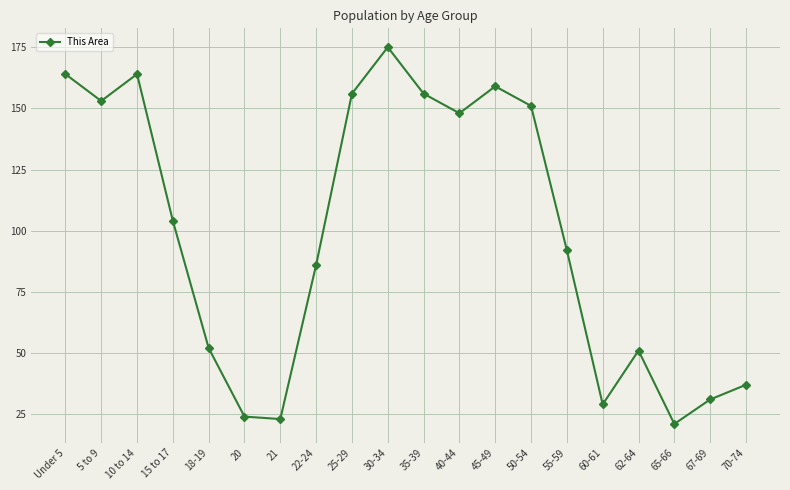

Which has a higher value, 5 to 9 or 30-34?

30-34